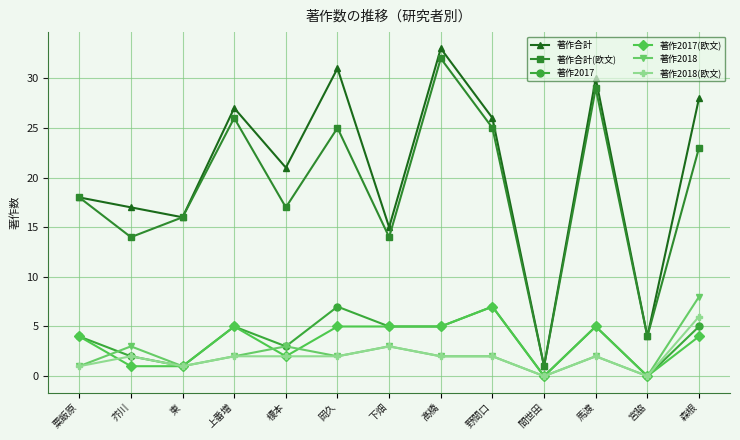

Which series changed the most between 粟飯原 and 榎本?

著作合計